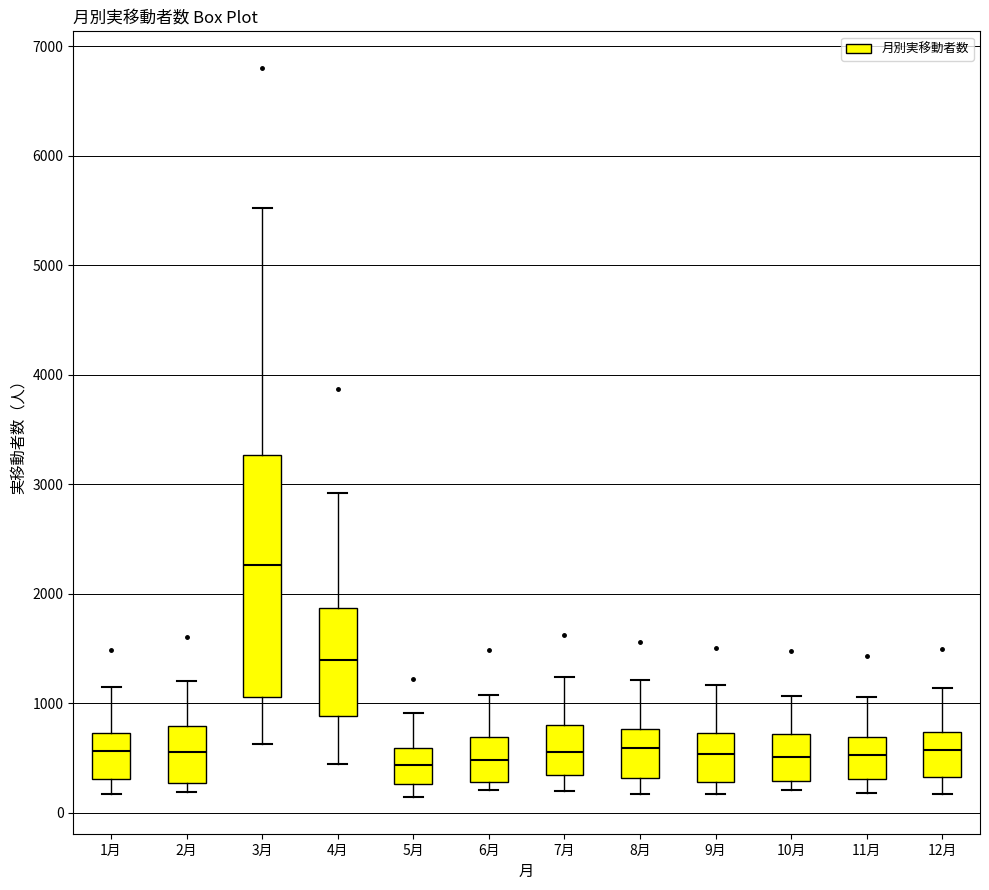

Reading left to right, transcribe this box plot: for each box, give where its median line is, the range the box spans, and where its two whiskers end, as read against the y-axis. The values are not printed on the chart, so give them approximately, as read against the axis.

1月: median 600, box 300 to 700, whiskers 200 to 1100
2月: median 600, box 300 to 800, whiskers 200 to 1200
3月: median 2300, box 1100 to 3300, whiskers 600 to 5500
4月: median 1400, box 900 to 1900, whiskers 400 to 2900
5月: median 400, box 300 to 600, whiskers 100 to 900
6月: median 500, box 300 to 700, whiskers 200 to 1100
7月: median 600, box 300 to 800, whiskers 200 to 1200
8月: median 600, box 300 to 800, whiskers 200 to 1200
9月: median 500, box 300 to 700, whiskers 200 to 1200
10月: median 500, box 300 to 700, whiskers 200 to 1100
11月: median 500, box 300 to 700, whiskers 200 to 1100
12月: median 600, box 300 to 700, whiskers 200 to 1100